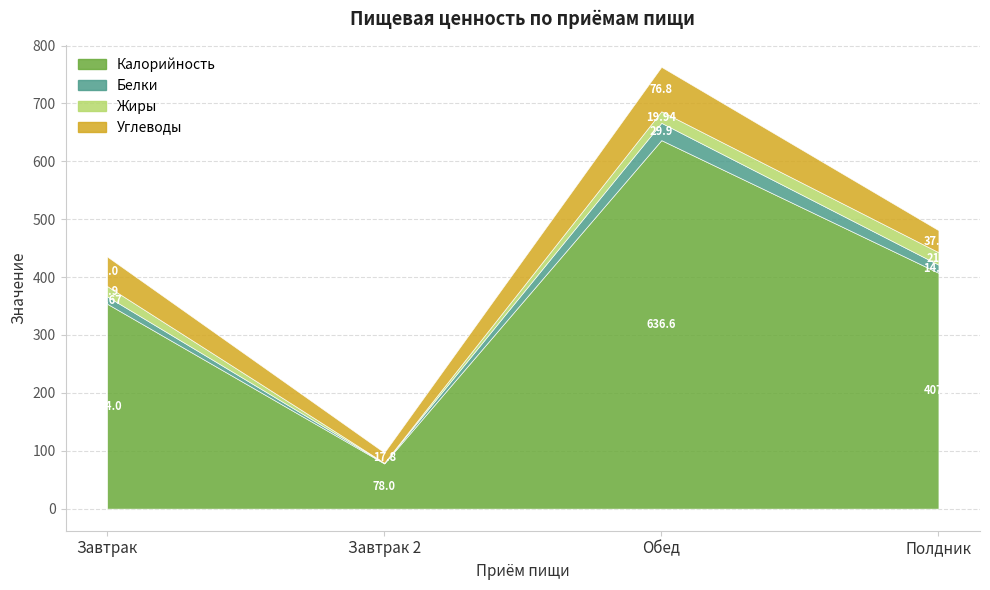

What is the difference between the highest and lowest values at Обед?

616.7